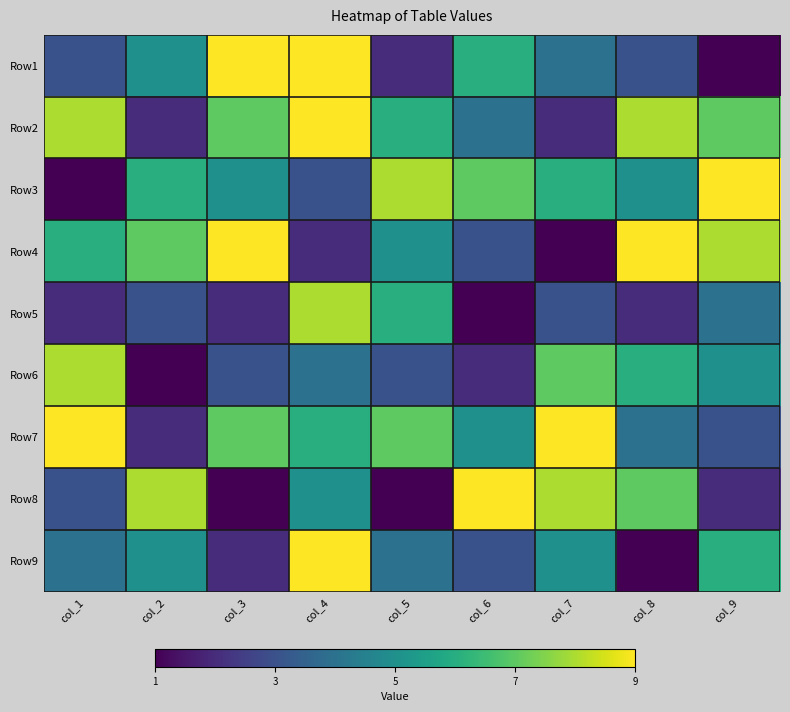

Reading right to left, what are all the values shown in this chart?

Row1: col_9=1	col_8=3	col_7=4	col_6=6	col_5=2	col_4=9	col_3=9	col_2=5	col_1=3
Row2: col_9=7	col_8=8	col_7=2	col_6=4	col_5=6	col_4=9	col_3=7	col_2=2	col_1=8
Row3: col_9=9	col_8=5	col_7=6	col_6=7	col_5=8	col_4=3	col_3=5	col_2=6	col_1=1
Row4: col_9=8	col_8=9	col_7=1	col_6=3	col_5=5	col_4=2	col_3=9	col_2=7	col_1=6
Row5: col_9=4	col_8=2	col_7=3	col_6=1	col_5=6	col_4=8	col_3=2	col_2=3	col_1=2
Row6: col_9=5	col_8=6	col_7=7	col_6=2	col_5=3	col_4=4	col_3=3	col_2=1	col_1=8
Row7: col_9=3	col_8=4	col_7=9	col_6=5	col_5=7	col_4=6	col_3=7	col_2=2	col_1=9
Row8: col_9=2	col_8=7	col_7=8	col_6=9	col_5=1	col_4=5	col_3=1	col_2=8	col_1=3
Row9: col_9=6	col_8=1	col_7=5	col_6=3	col_5=4	col_4=9	col_3=2	col_2=5	col_1=4